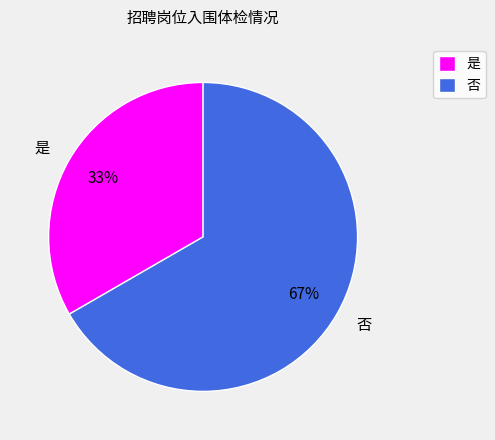

Is the sum of 是 and 否 greater than half?

Yes